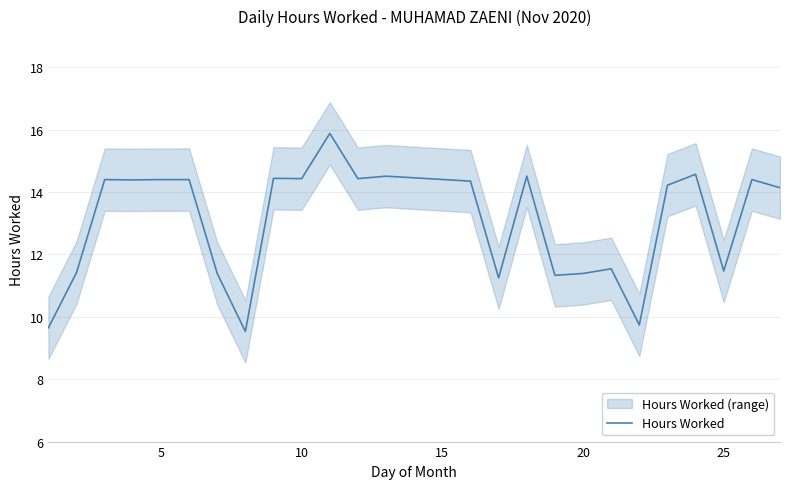

What is the greatest value displayed?

15.9